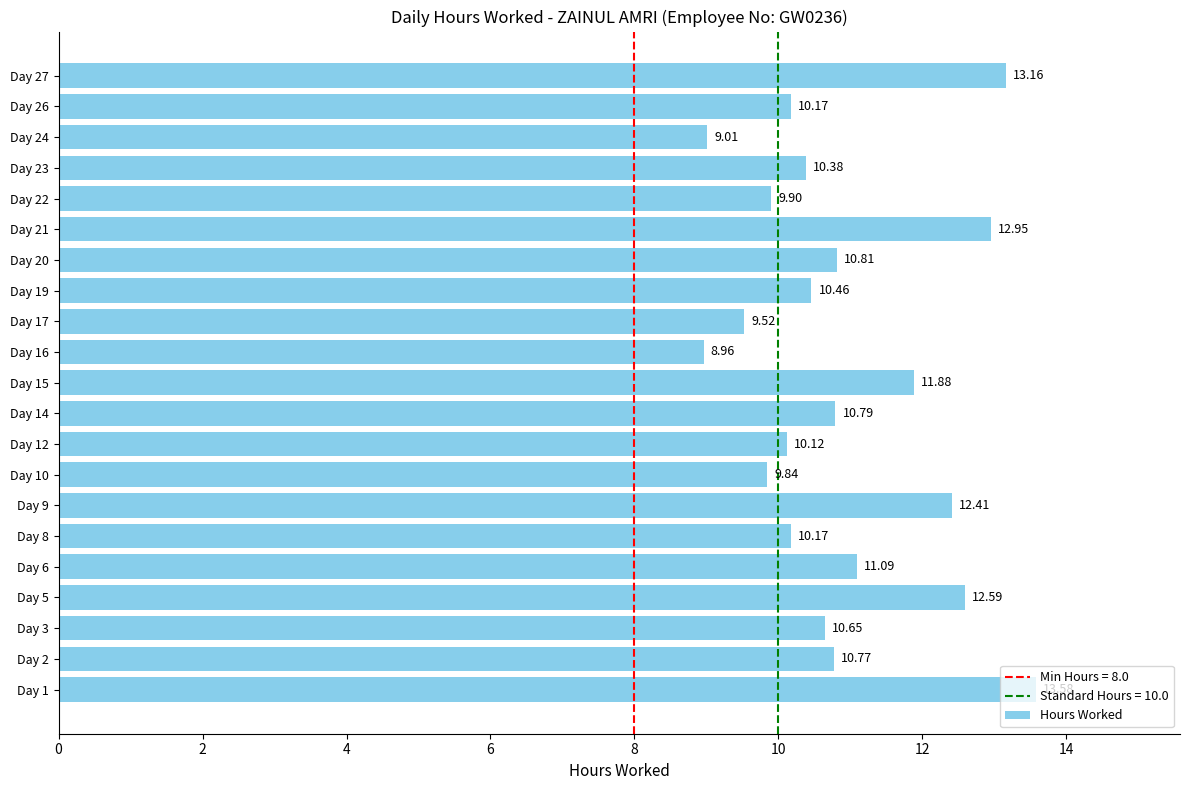

Which has a higher value, Day 15 or Day 23?

Day 15